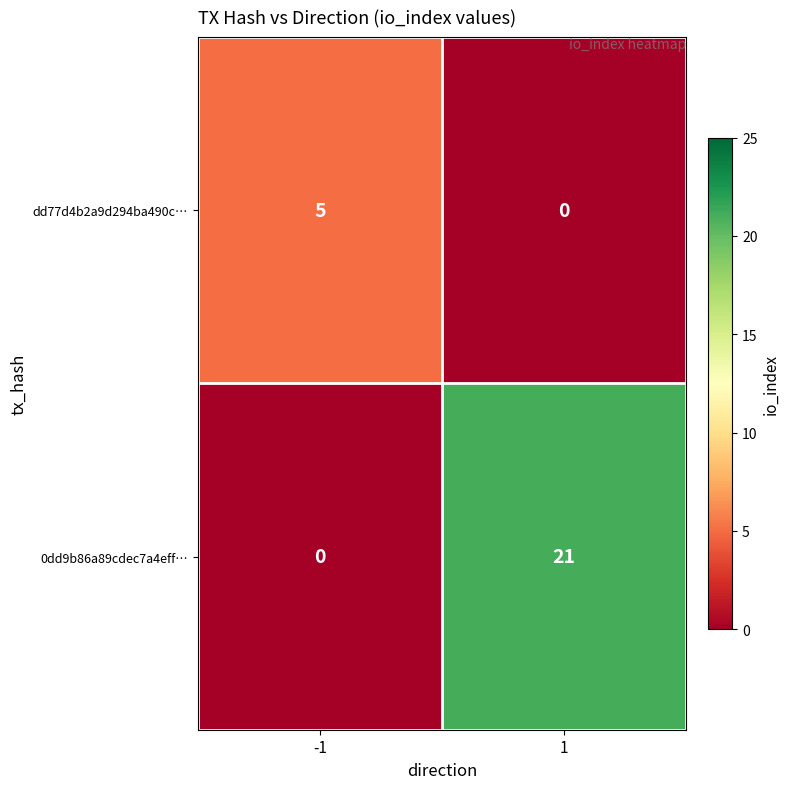

The value of dd77d4b2a9d294ba490c… at -1 is 5. True or false?

True